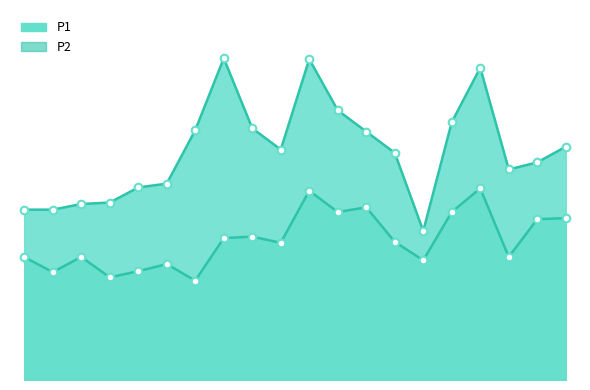

Which series has the widest spread of Y values?

P1